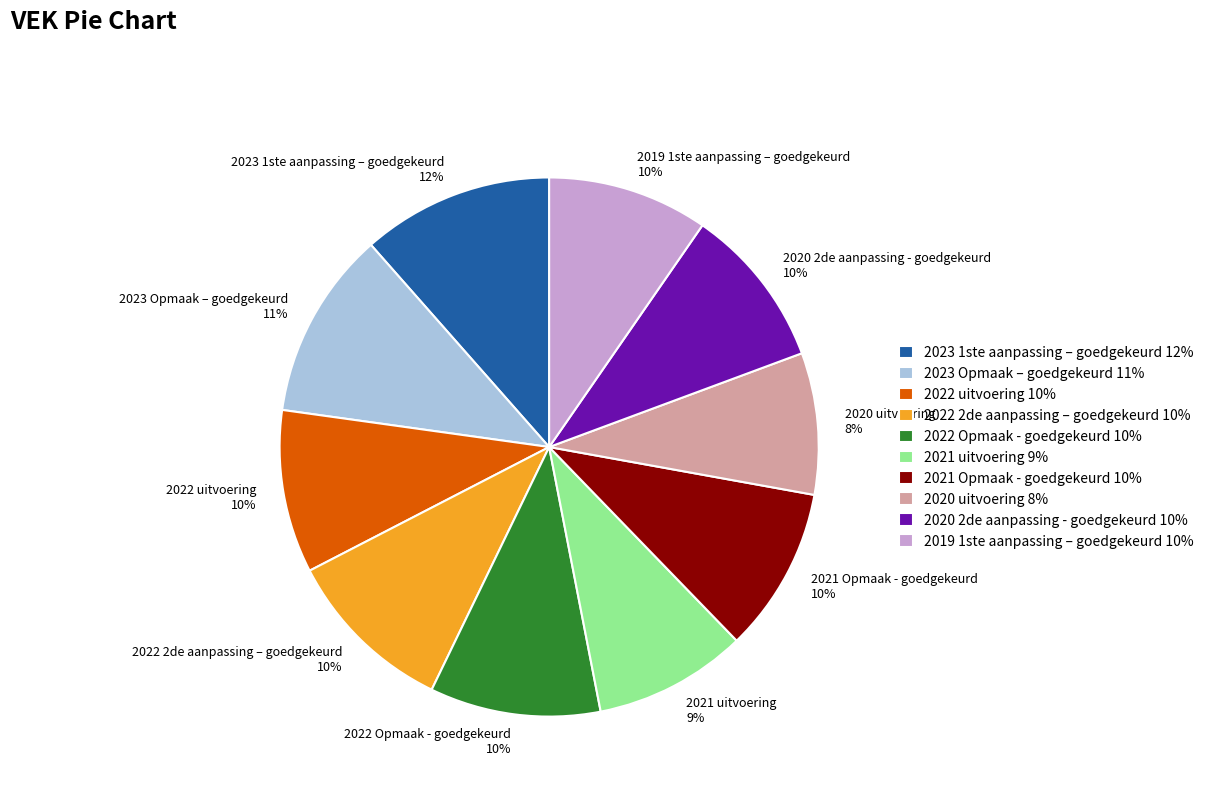

What is the ratio of the value at 2021 Opmaak - goedgekeurd to the value at 2019 1ste aanpassing – goedgekeurd?

1.0